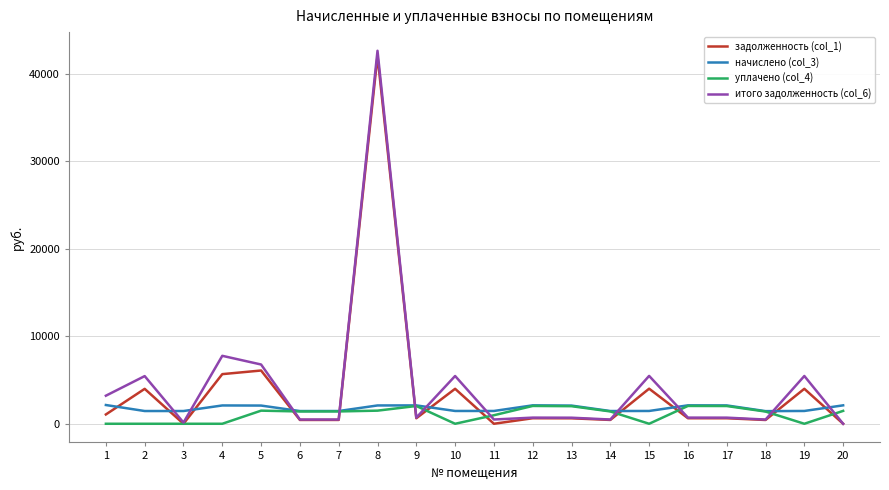

True or false: начислено (col_3) and задолженность (col_1) cross at least once.

True